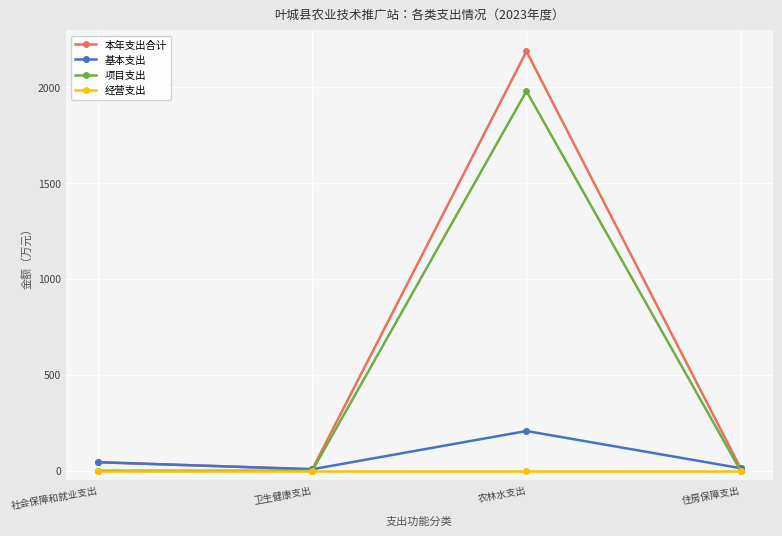

The value of 本年支出合计 at 卫生健康支出 is 7.8. True or false?

True